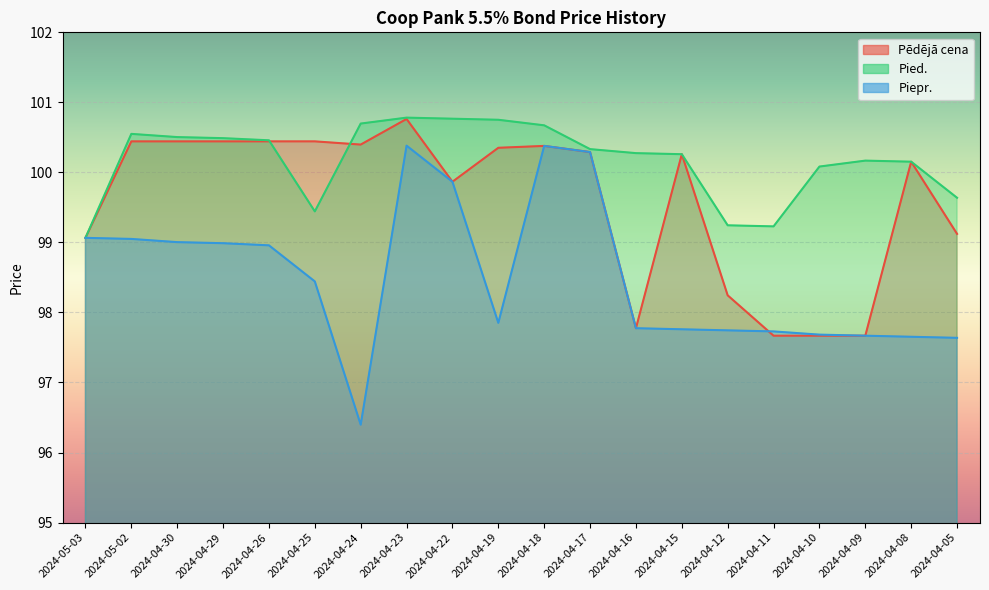

Where is the first local minimum for Pēdējā cena?

2024-04-24